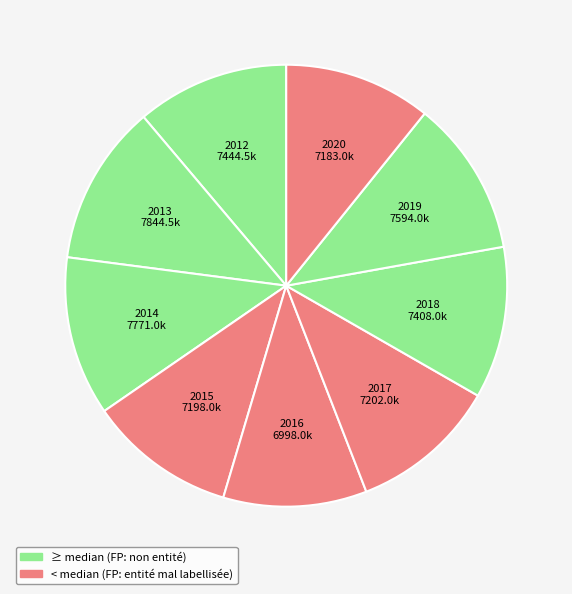

How many segments does this pie chart have?

9